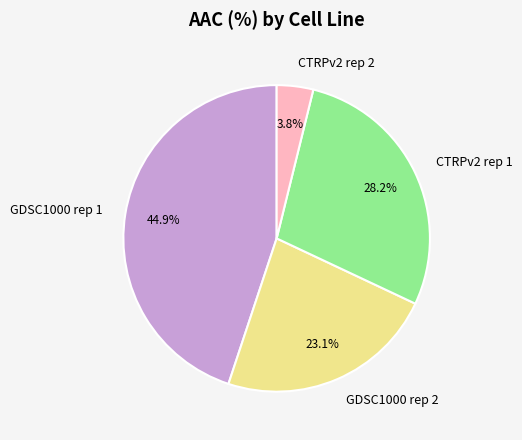

How many slices are in this pie chart?

4